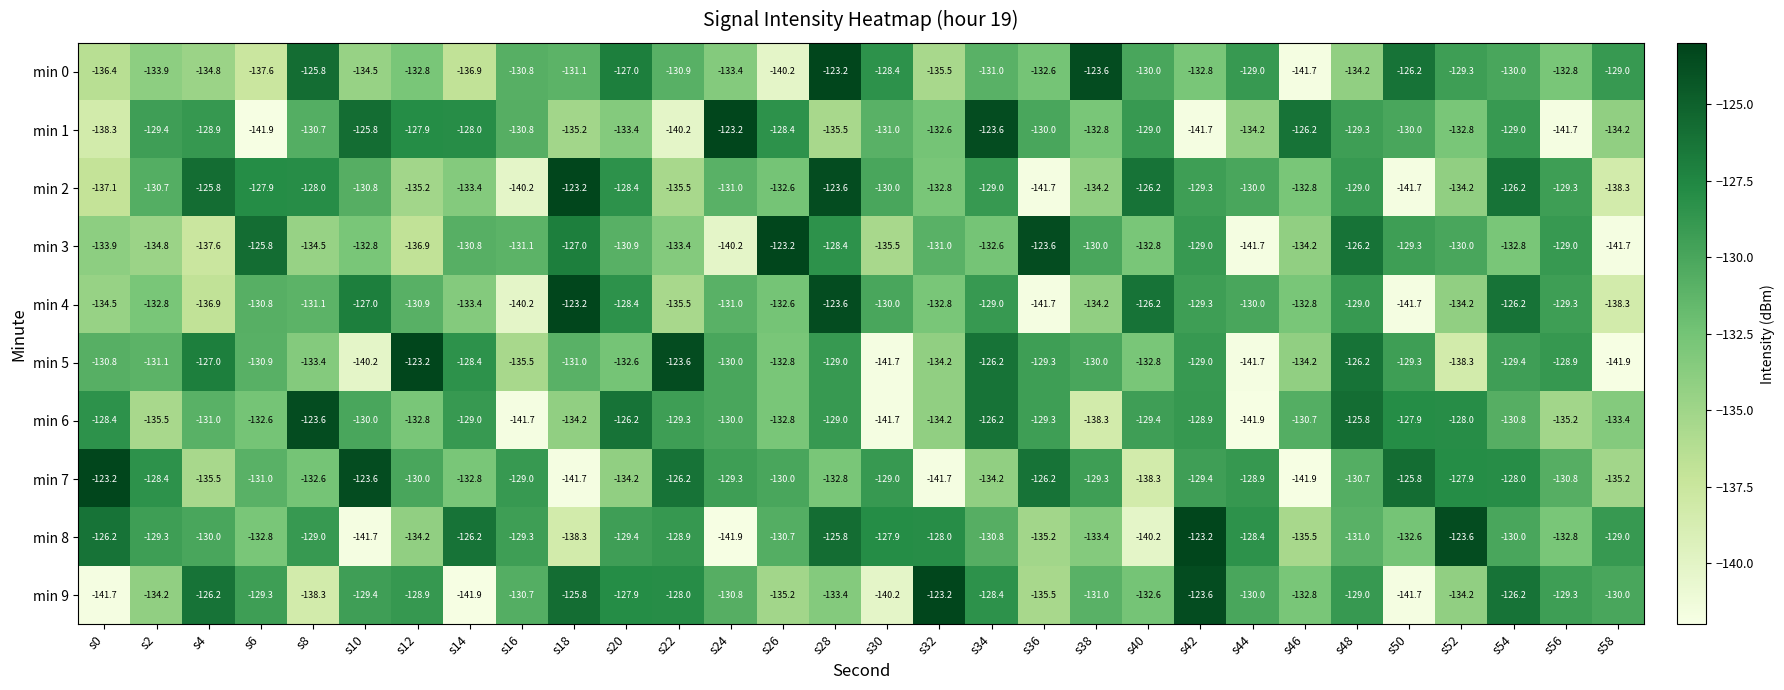

The value of min 9 at s30 is -140.2. True or false?

True